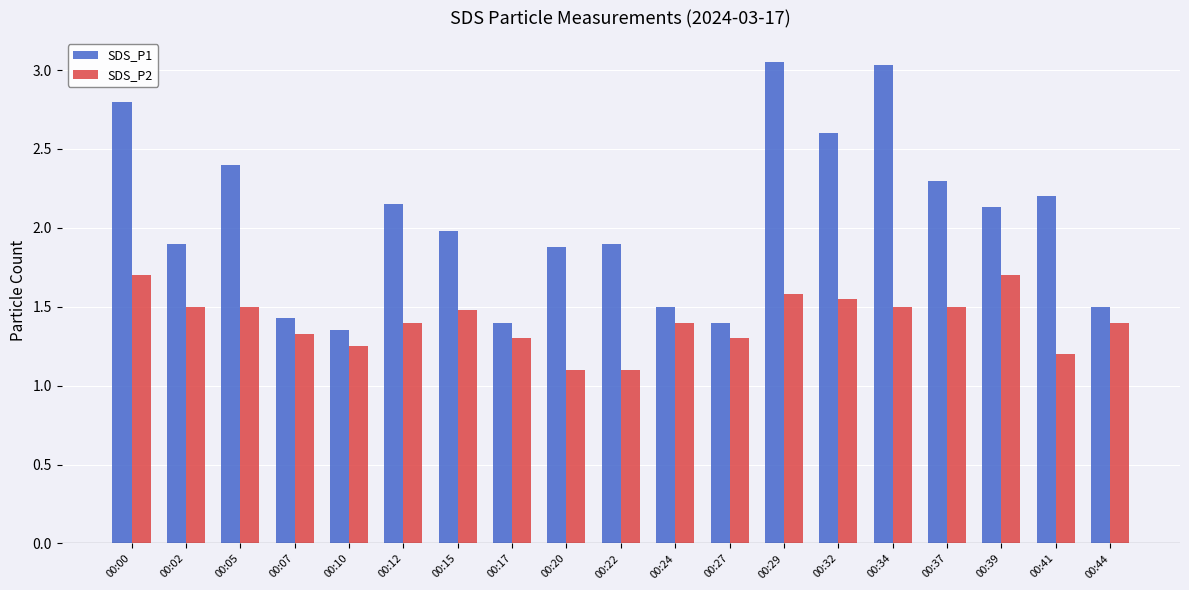

What is the sum of the SDS_P1 values at 00:39 and 00:02?

4.0